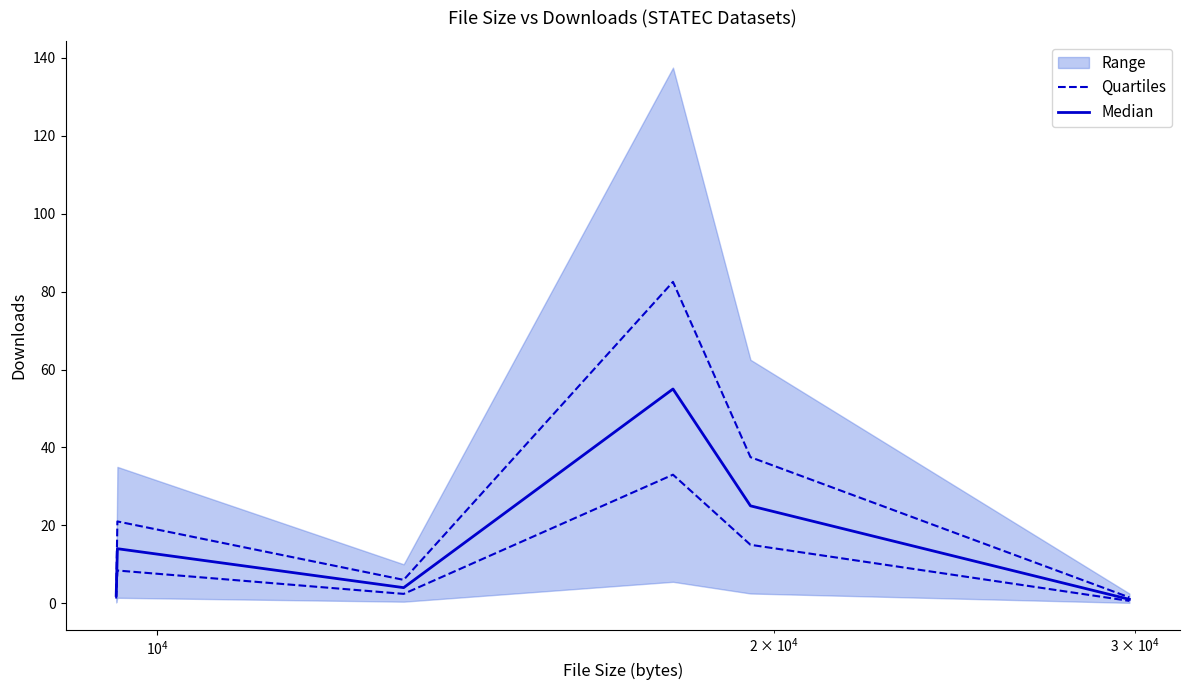

Which series has the largest total across all categories?

Median